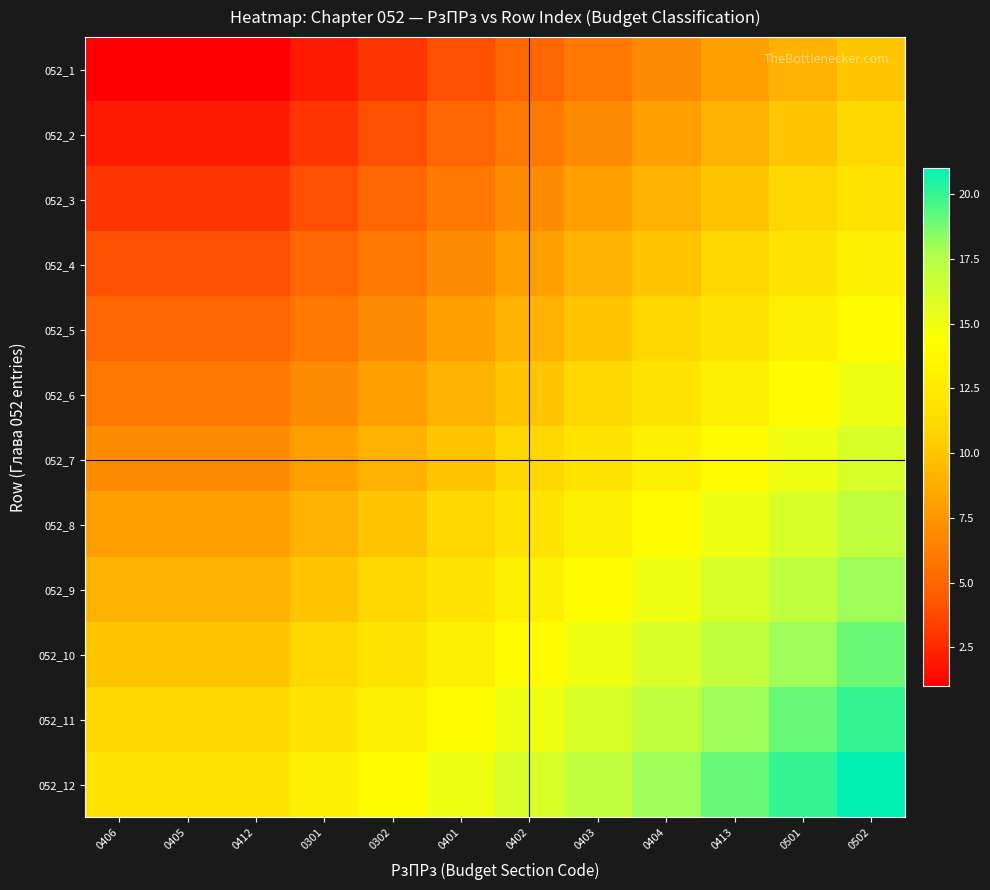

Reading right to left, what are all the values shown in this chart?

052_1: 0502=10	0501=9	0413=8	0404=7	0403=6	0402=5	0401=4	0302=3	0301=2	0412=1	0405=1	0406=1
052_2: 0502=11	0501=10	0413=9	0404=8	0403=7	0402=6	0401=5	0302=4	0301=3	0412=2	0405=2	0406=2
052_3: 0502=12	0501=11	0413=10	0404=9	0403=8	0402=7	0401=6	0302=5	0301=4	0412=3	0405=3	0406=3
052_4: 0502=13	0501=12	0413=11	0404=10	0403=9	0402=8	0401=7	0302=6	0301=5	0412=4	0405=4	0406=4
052_5: 0502=14	0501=13	0413=12	0404=11	0403=10	0402=9	0401=8	0302=7	0301=6	0412=5	0405=5	0406=5
052_6: 0502=15	0501=14	0413=13	0404=12	0403=11	0402=10	0401=9	0302=8	0301=7	0412=6	0405=6	0406=6
052_7: 0502=16	0501=15	0413=14	0404=13	0403=12	0402=11	0401=10	0302=9	0301=8	0412=7	0405=7	0406=7
052_8: 0502=17	0501=16	0413=15	0404=14	0403=13	0402=12	0401=11	0302=10	0301=9	0412=8	0405=8	0406=8
052_9: 0502=18	0501=17	0413=16	0404=15	0403=14	0402=13	0401=12	0302=11	0301=10	0412=9	0405=9	0406=9
052_10: 0502=19	0501=18	0413=17	0404=16	0403=15	0402=14	0401=13	0302=12	0301=11	0412=10	0405=10	0406=10
052_11: 0502=20	0501=19	0413=18	0404=17	0403=16	0402=15	0401=14	0302=13	0301=12	0412=11	0405=11	0406=11
052_12: 0502=21	0501=20	0413=19	0404=18	0403=17	0402=16	0401=15	0302=14	0301=13	0412=12	0405=12	0406=12